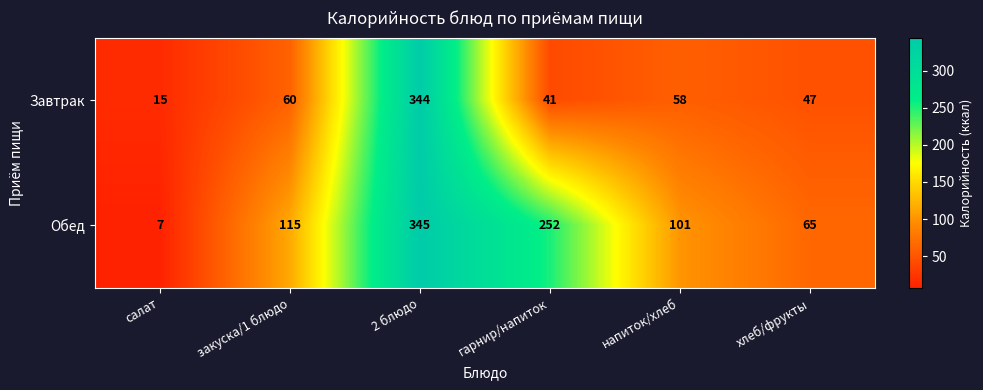

Count the number of categories in the chart.

6